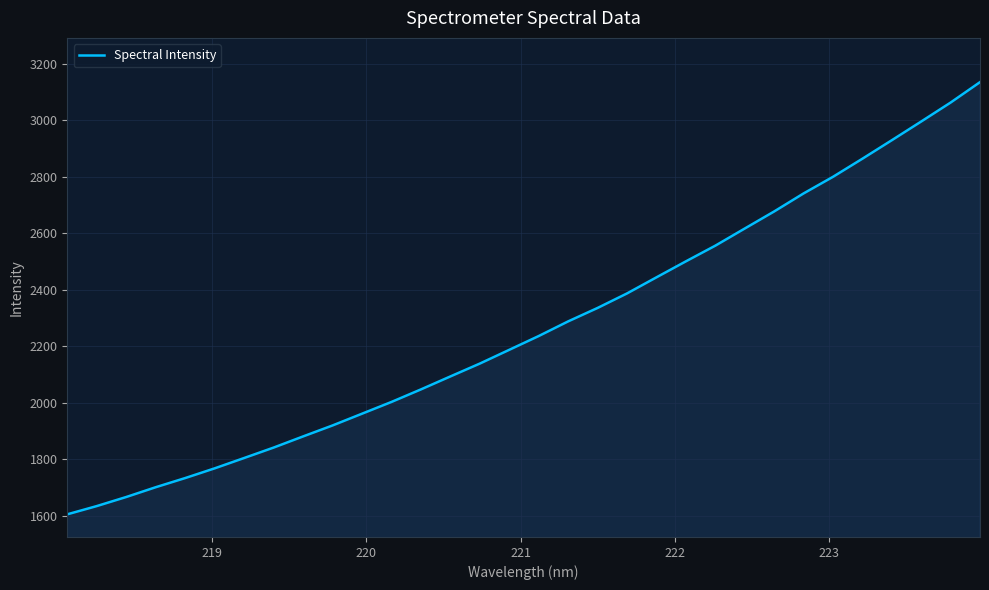

What is the difference between the second highest and minimum values?

1458.7